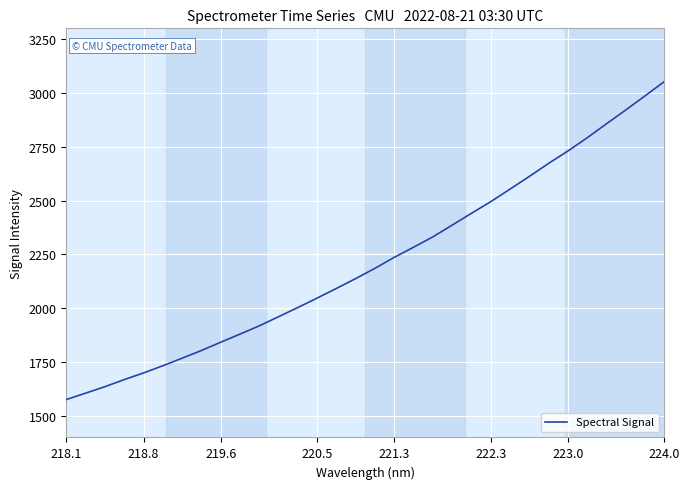

Reading right to left, list all the values displayed in this chart.

3052.8	2986.4	2920.8	2856.9	2791.8	2730.5	2673.1	2612.4	2553.7	2495.3	2441.4	2386.5	2331.9	2283.8	2236.9	2185.9	2138.1	2092.3	2047.6	2003.7	1961.0	1918.6	1880.1	1842.3	1803.9	1768.1	1733.1	1699.6	1668.6	1635.7	1605.7	1576.0